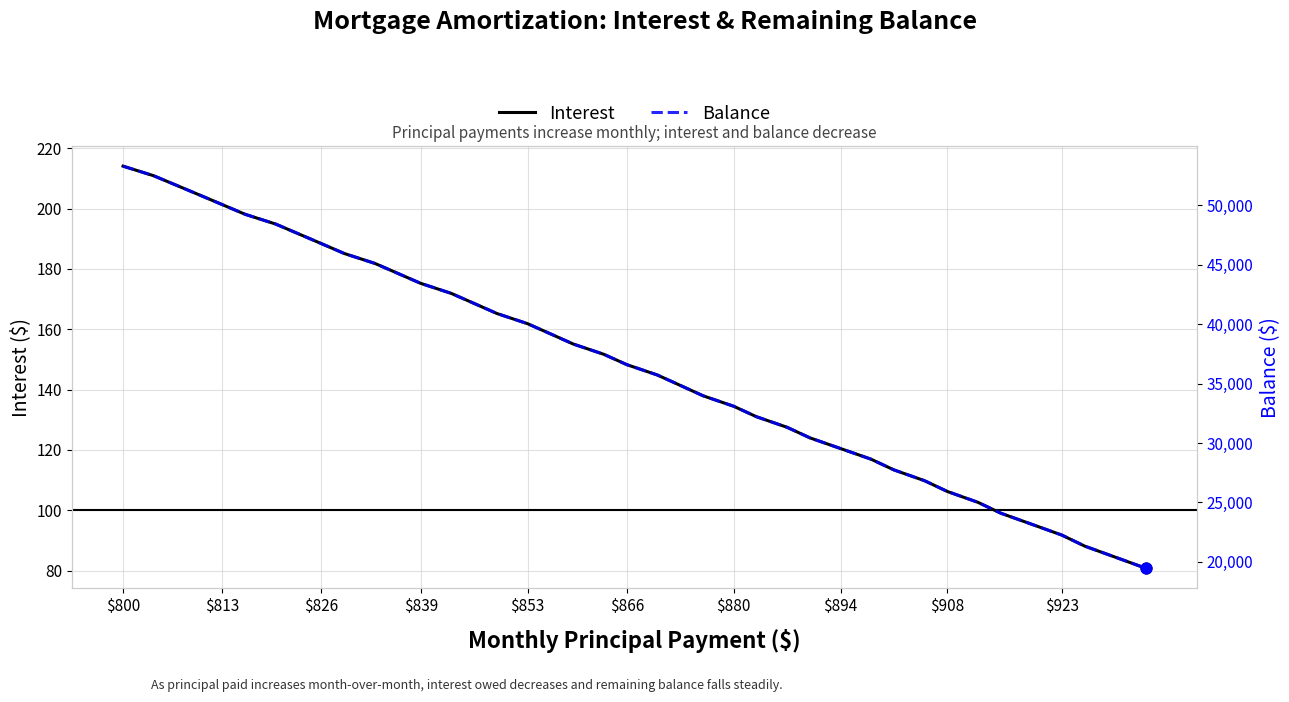

At how many categories does at least one series exceed 40677?

16